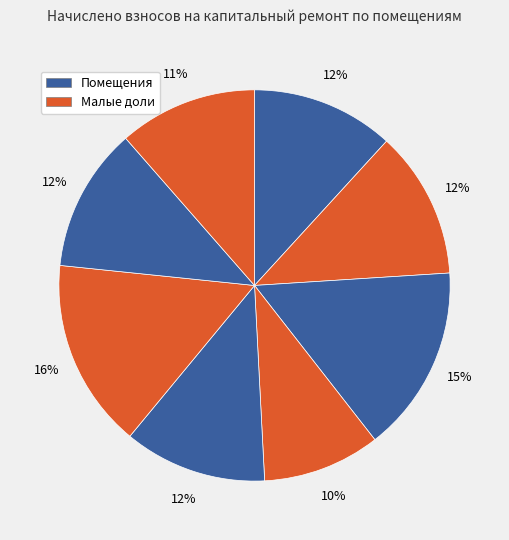

Is there any slice that represents more than half of the pie?

No